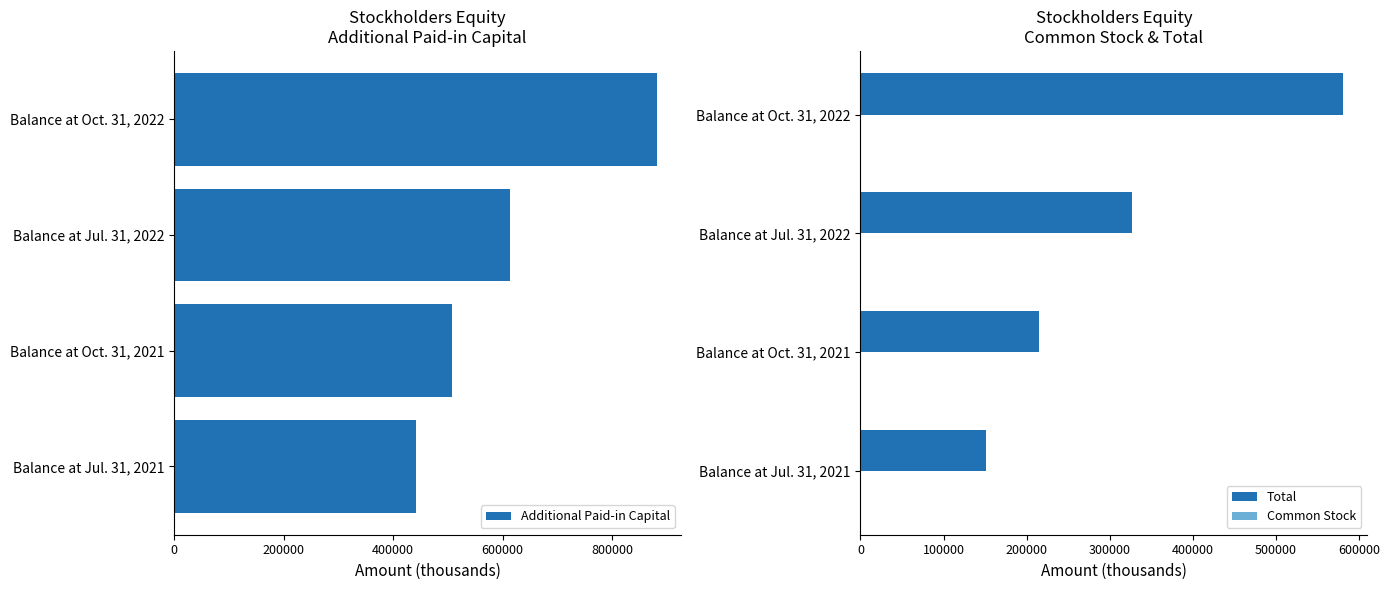

Are the bars grouped side by side (vs. stacked)?

Yes